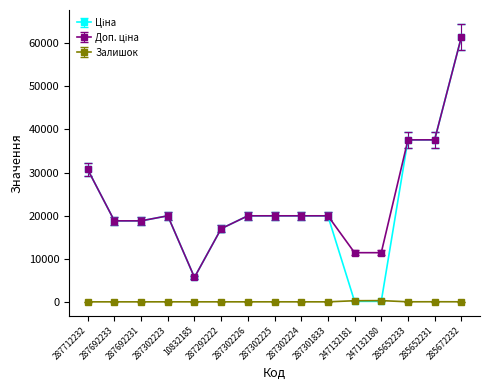

The Залишок series shows 0.0 at 287692231. True or false?

True